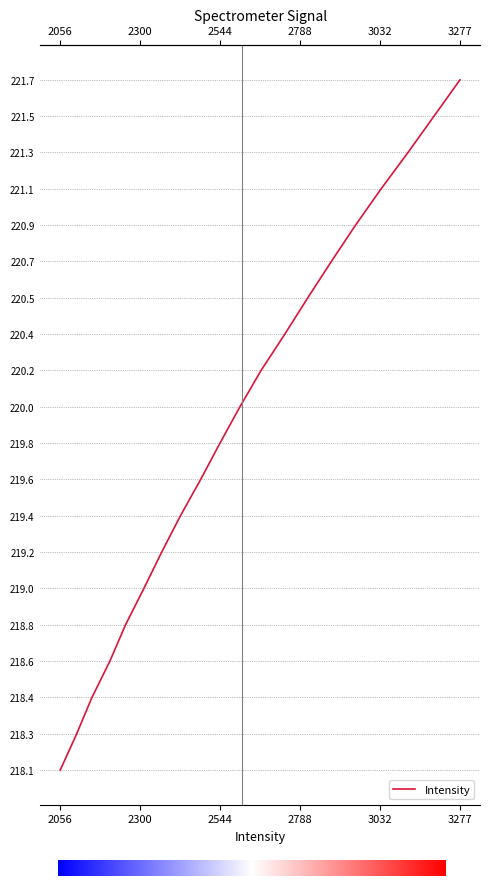

True or false: the data shows 323.3 at 219.7801.

False